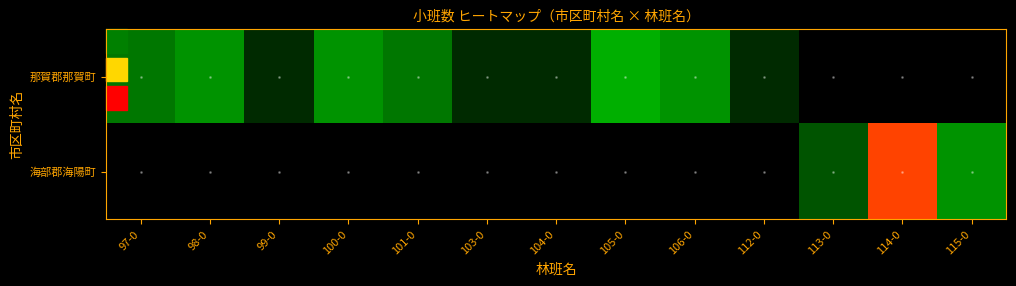

Reading left to right, what are all the values shown in this chart?

那賀郡那賀町: 97-0=3	98-0=4	99-0=1	100-0=4	101-0=3	103-0=1	104-0=1	105-0=5	106-0=4	112-0=1	113-0=0	114-0=0	115-0=0
海部郡海陽町: 97-0=0	98-0=0	99-0=0	100-0=0	101-0=0	103-0=0	104-0=0	105-0=0	106-0=0	112-0=0	113-0=2	114-0=11	115-0=4